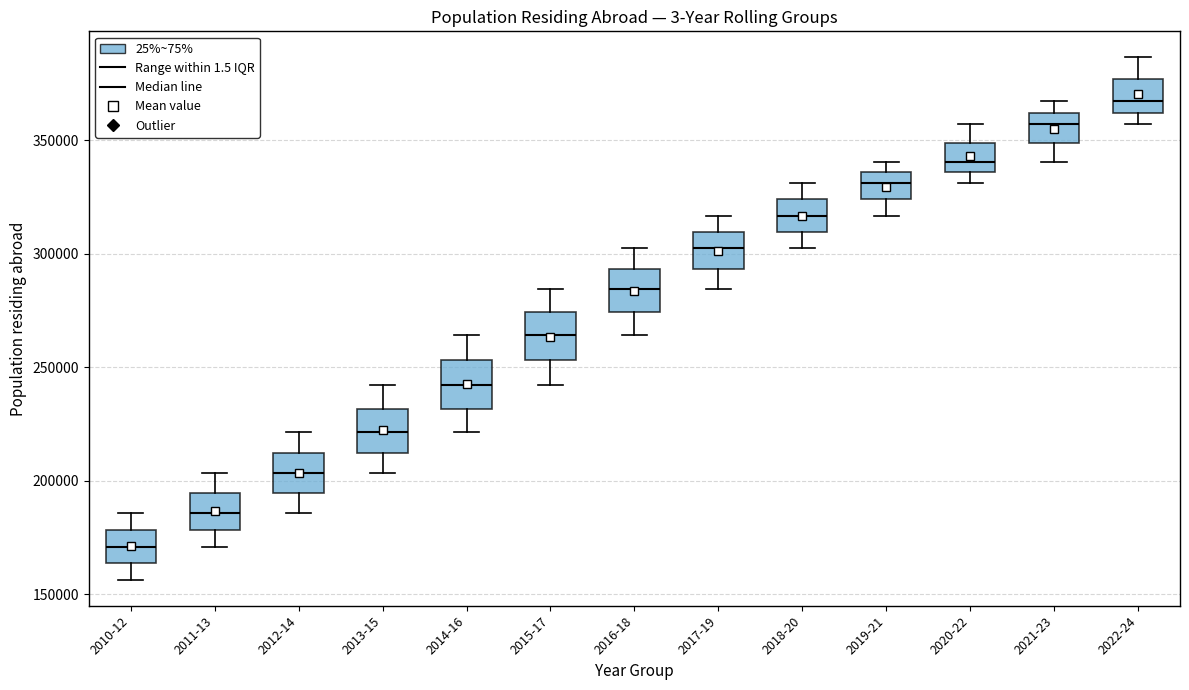

Reading left to right, transcribe this box plot: for each box, give where its median line is, the range the box spans, and where its two whiskers end, as read against the y-axis. The values are not printed on the chart, so give them approximately, as read against the axis.

2010-12: median 170000, box 165000 to 180000, whiskers 155000 to 185000
2011-13: median 185000, box 180000 to 195000, whiskers 170000 to 205000
2012-14: median 205000, box 195000 to 210000, whiskers 185000 to 220000
2013-15: median 220000, box 210000 to 230000, whiskers 205000 to 240000
2014-16: median 240000, box 230000 to 255000, whiskers 220000 to 265000
2015-17: median 265000, box 255000 to 275000, whiskers 240000 to 285000
2016-18: median 285000, box 275000 to 295000, whiskers 265000 to 305000
2017-19: median 305000, box 295000 to 310000, whiskers 285000 to 315000
2018-20: median 315000, box 310000 to 325000, whiskers 305000 to 330000
2019-21: median 330000, box 325000 to 335000, whiskers 315000 to 340000
2020-22: median 340000, box 335000 to 350000, whiskers 330000 to 355000
2021-23: median 355000, box 350000 to 360000, whiskers 340000 to 365000
2022-24: median 365000, box 360000 to 375000, whiskers 355000 to 385000